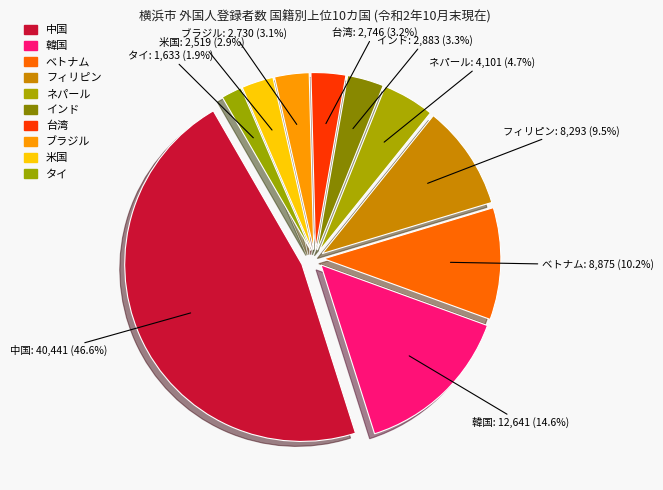

How many segments does this pie chart have?

10